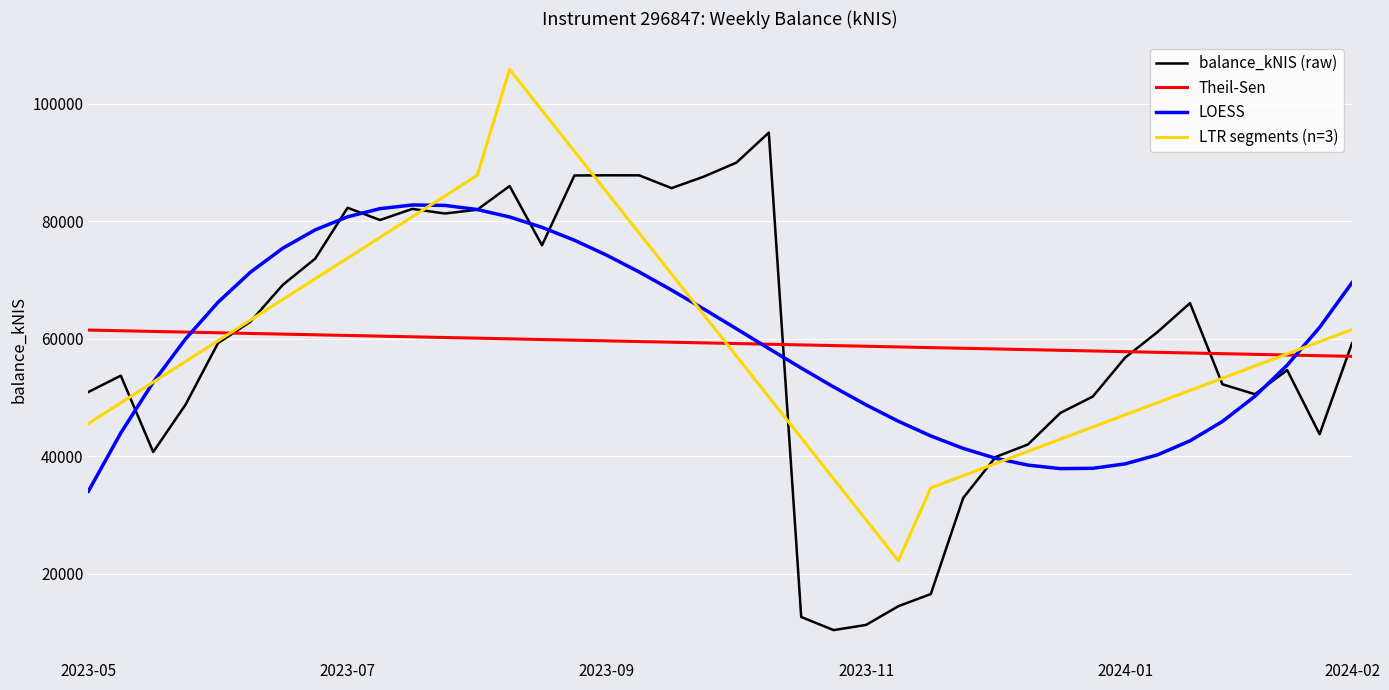

At which label does LOESS reach its minimum?

2023-05